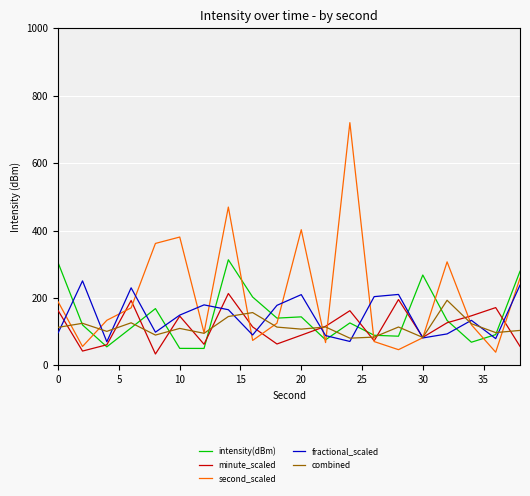

After their last crossing, which series has the higher values: minute_scaled or second_scaled?

second_scaled